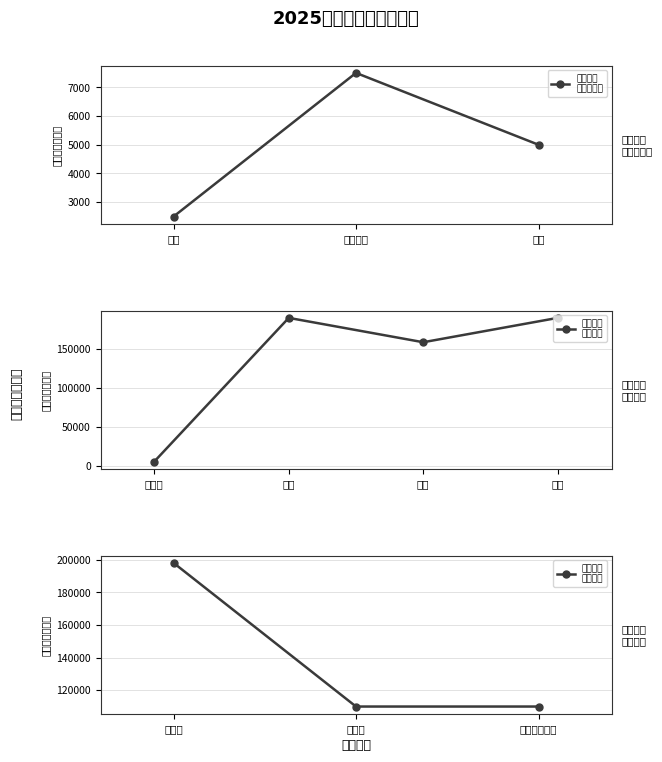

List the labels in order of value, smallest first.

车辆加油, 车辆保险, 复印纸, 车辆维修和保养服务, 课桌椅, 多功能厅桌椅, 水电物业管理服务费, 安保物业服务费, 宿舍保洁物业服务费, 校园监控储存服务器